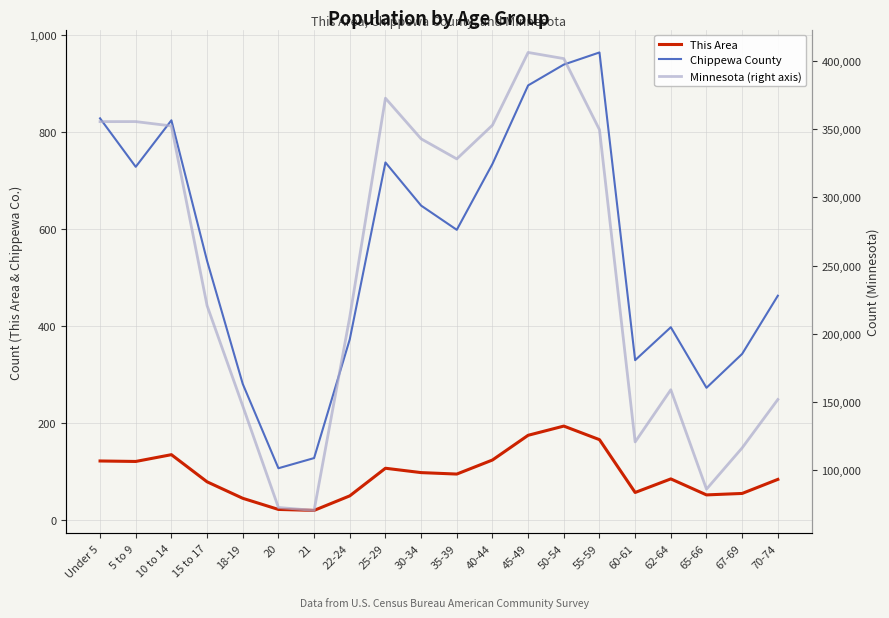

At which label does Chippewa County first exceed 598?

Under 5